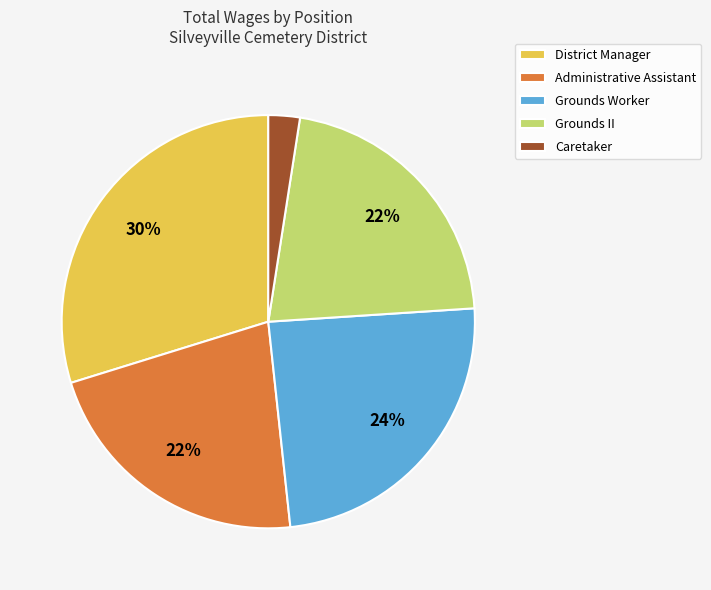

To the nearest percent, what is the average slice percentage?

20%